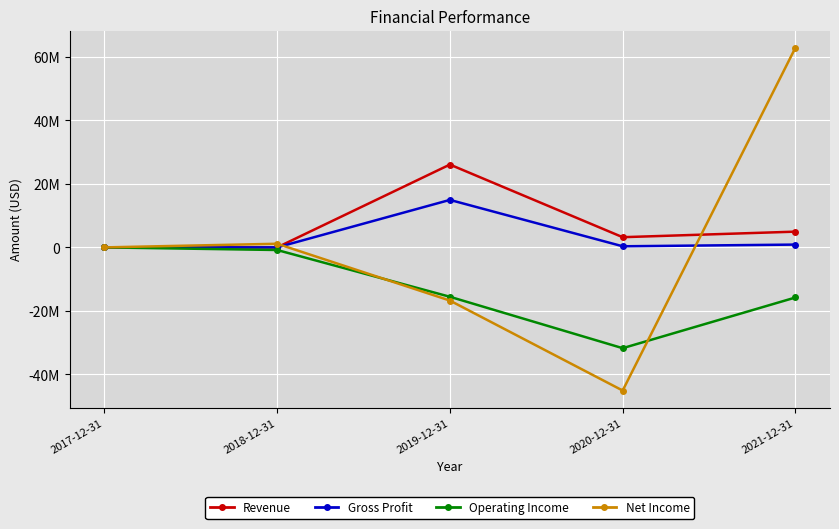

Reading right to left, extract all data points from this chart.

Revenue: 2021-12-31=4956040	2020-12-31=3210805	2019-12-31=26071995	2018-12-31=0	2017-12-31=0
Gross Profit: 2021-12-31=880790	2020-12-31=347901	2019-12-31=14946942	2018-12-31=0	2017-12-31=0
Operating Income: 2021-12-31=-15772485	2020-12-31=-31725978	2019-12-31=-15545087	2018-12-31=-823779	2017-12-31=0
Net Income: 2021-12-31=62865731	2020-12-31=-45058830	2019-12-31=-16738729	2018-12-31=1141199	2017-12-31=0